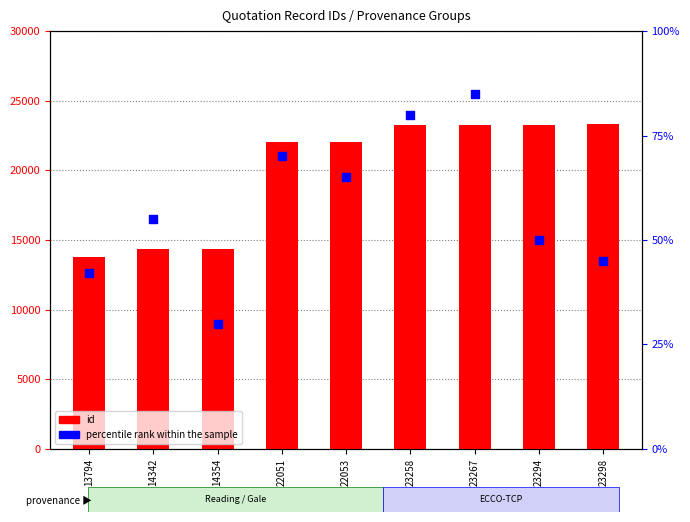

Which series contains the lowest Y value?

percentile rank within the sample